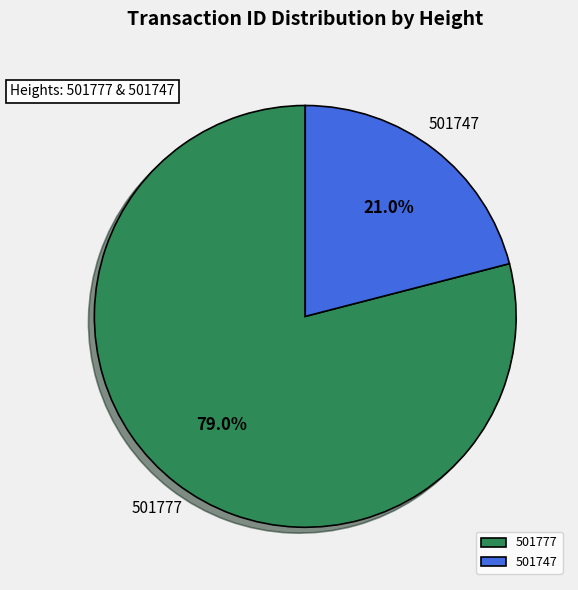

The 501777 slice represents 88% of the pie. True or false?

False